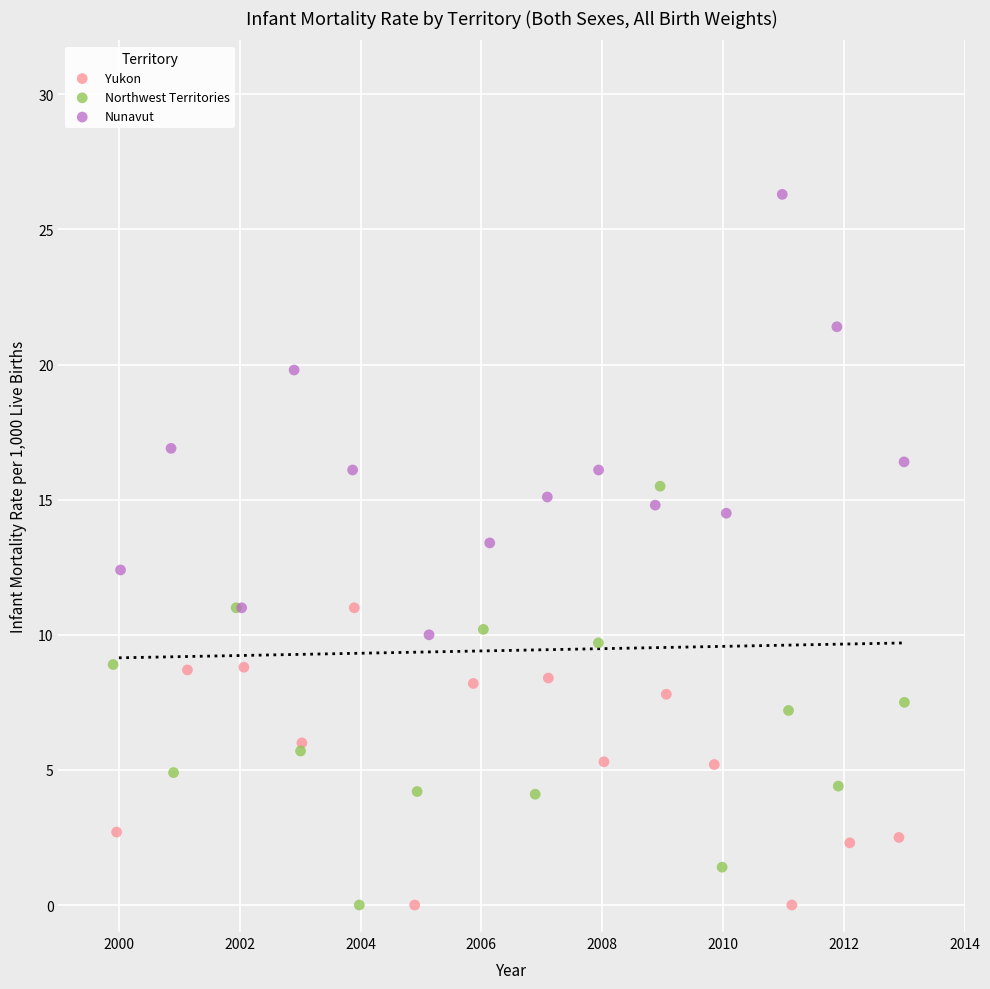

Which series contains the highest Y value?

Nunavut